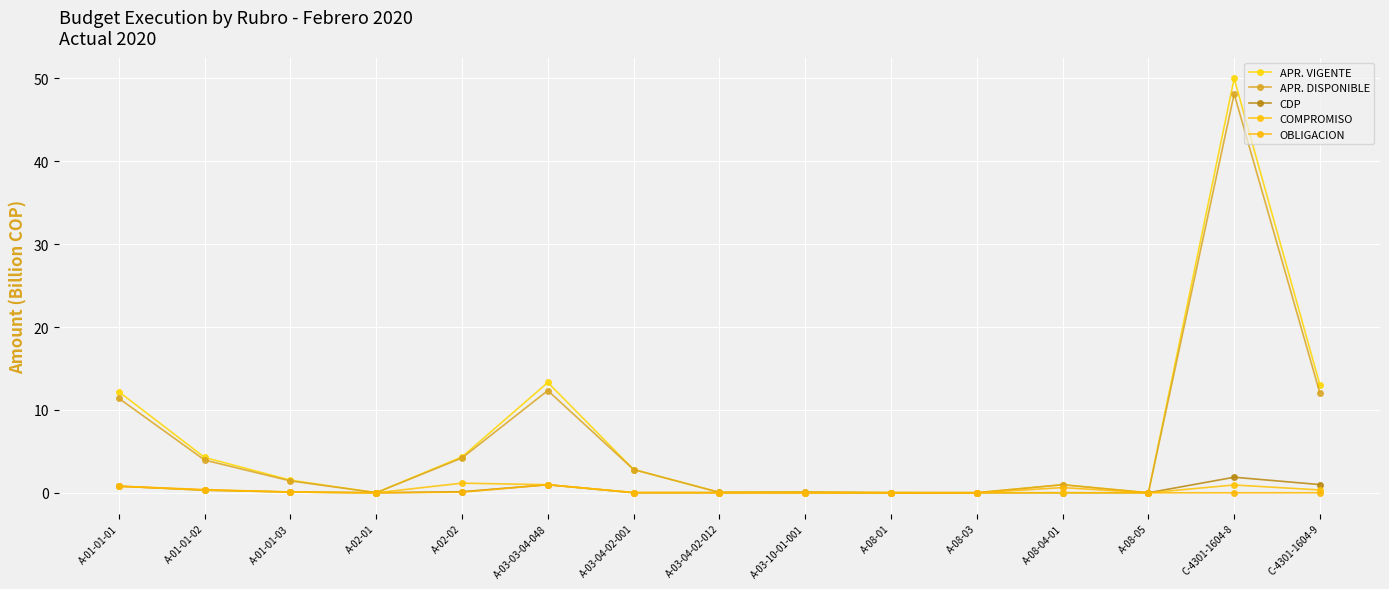

What is the sum of all APR. VIGENTE values?

102.6